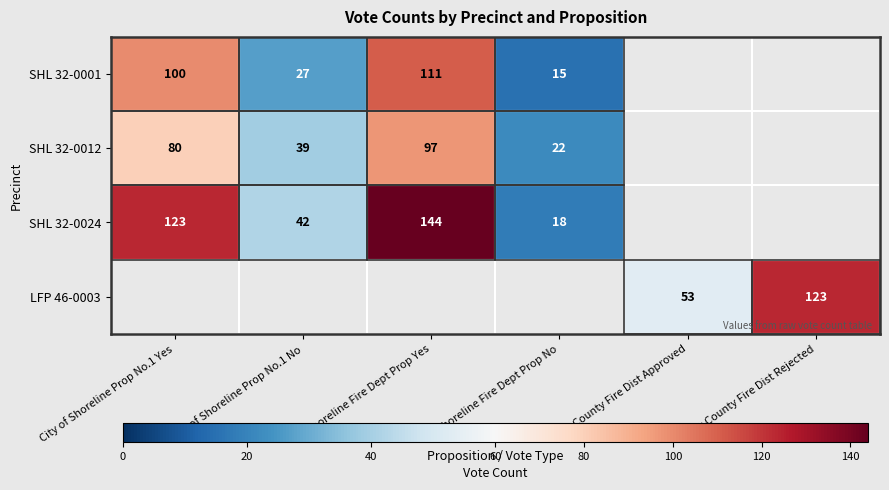

Is the value of SHL 32-0001 at Shoreline Fire Dept Prop Yes greater than the value of SHL 32-0024 at Shoreline Fire Dept Prop No?

Yes